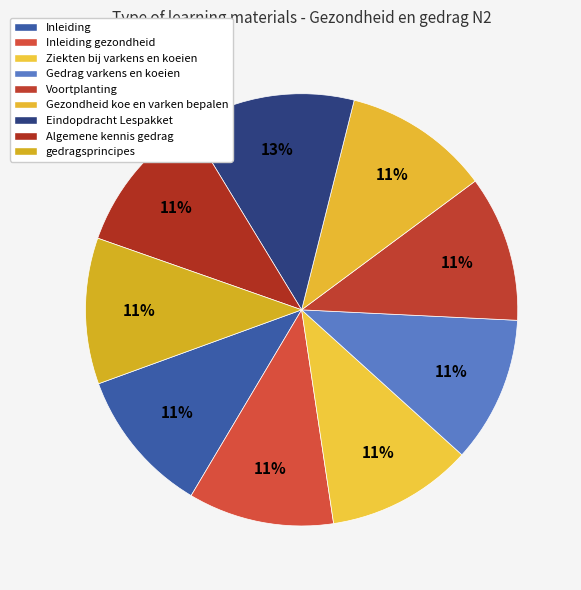

Which slice is the smallest?

Inleiding